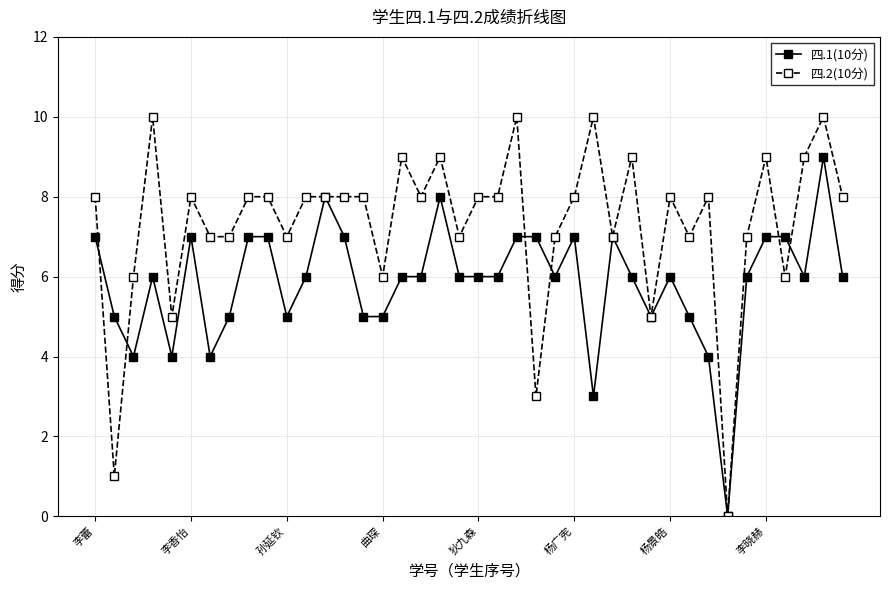

Rank the series by their average value, from highest to lowest.

四.2(10分), 四.1(10分)